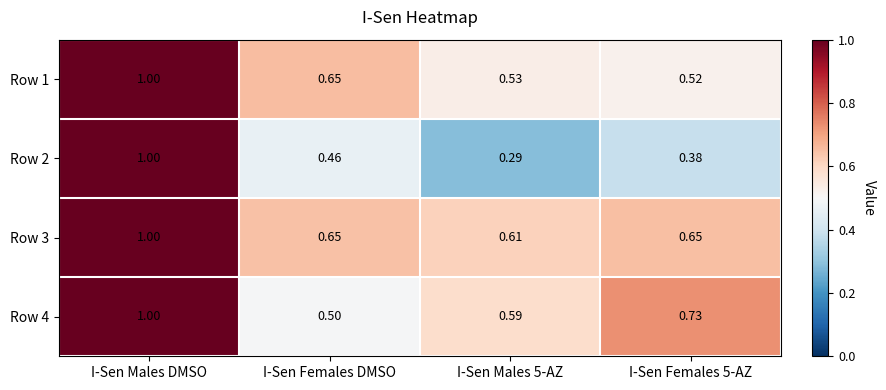

Between I-Sen Males DMSO and I-Sen Males 5-AZ, which series saw the biggest shift?

Row 2